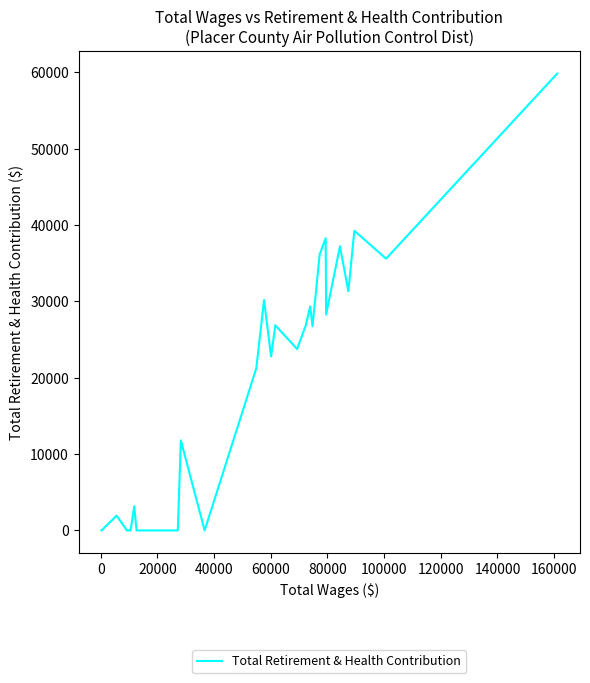

What is the difference between the maximum and minimum values?

59840